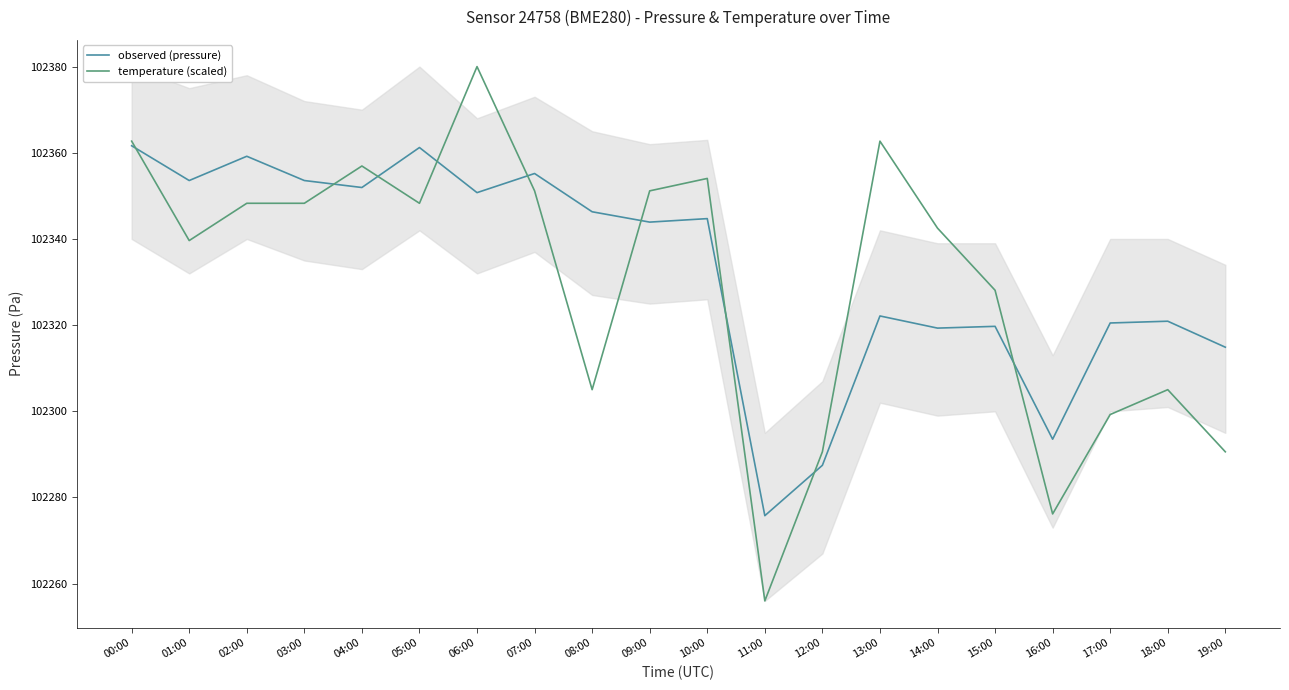

Is it true that observed (pressure) equals 102319.7 at 15:00?

True